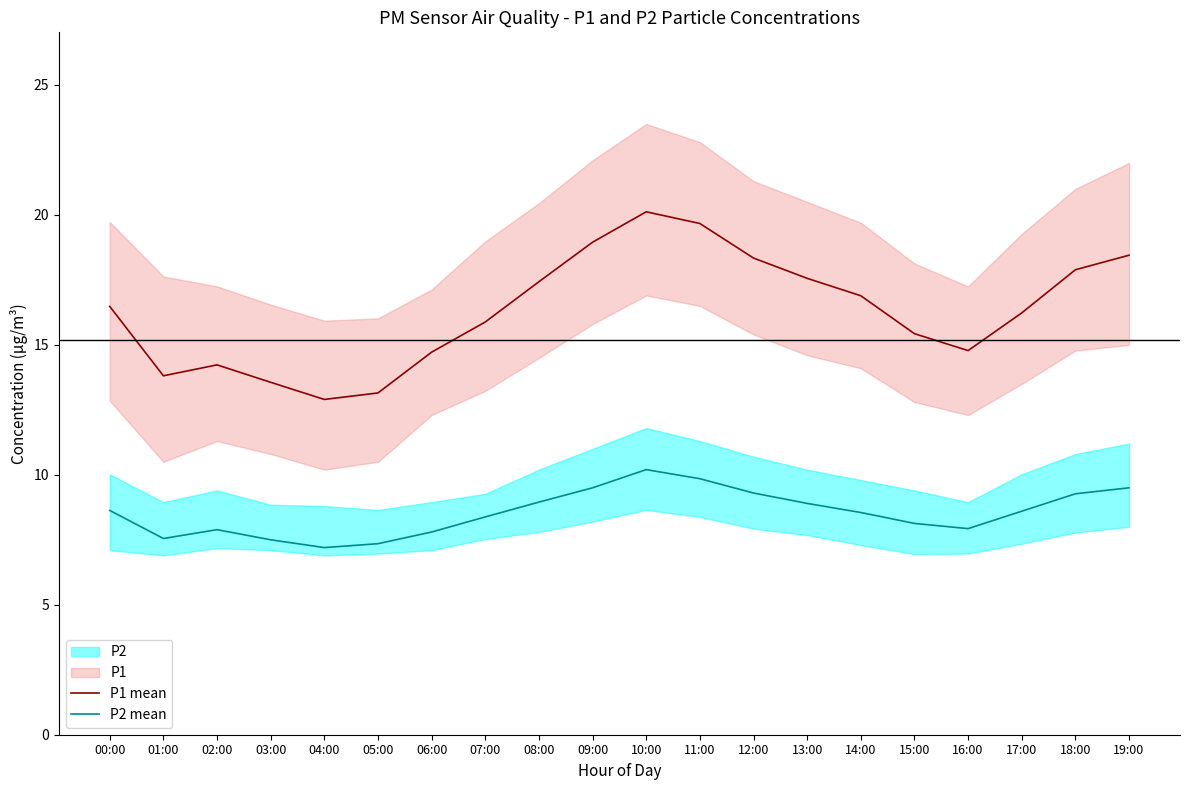

In P1 mean, how many points are higher than both neighbors (excluding endpoints)?

2